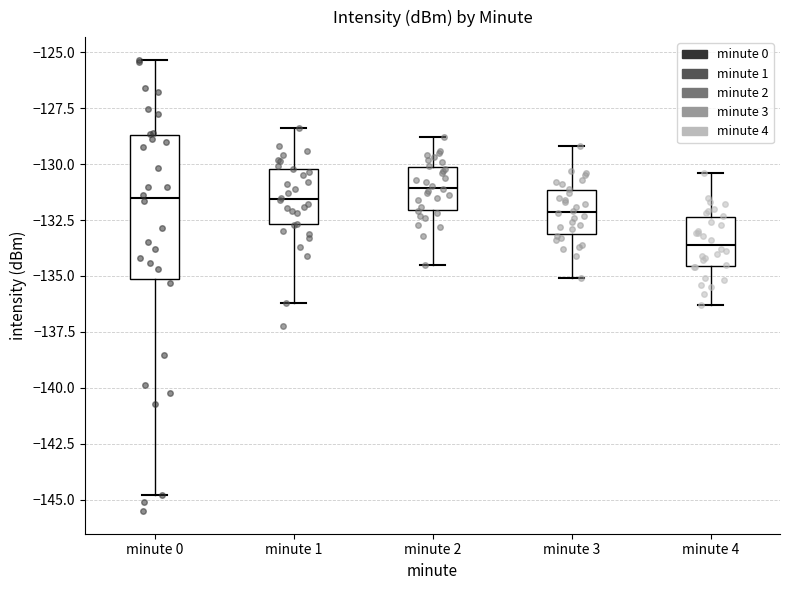

Which box's median line is the lowest?

minute 4